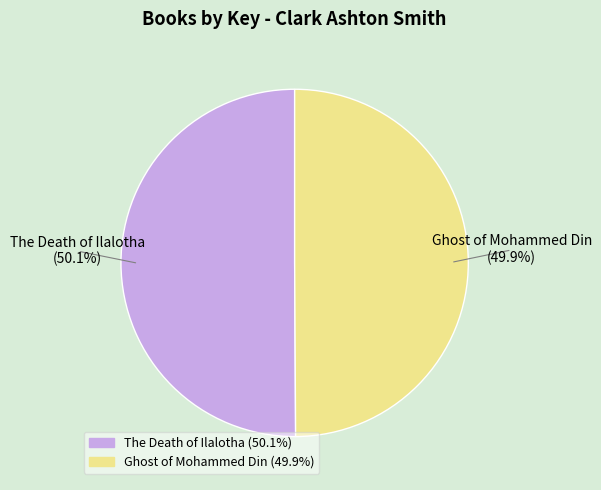

Does any single category account for the majority?

Yes